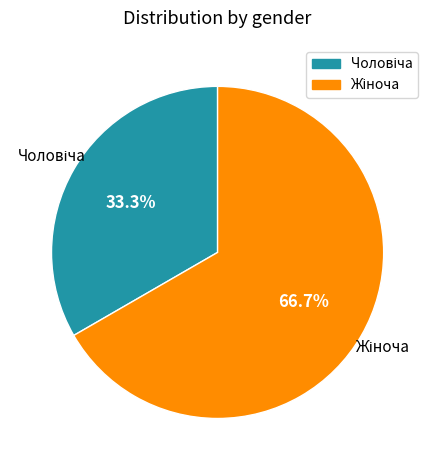

Is there a majority slice in this chart?

Yes